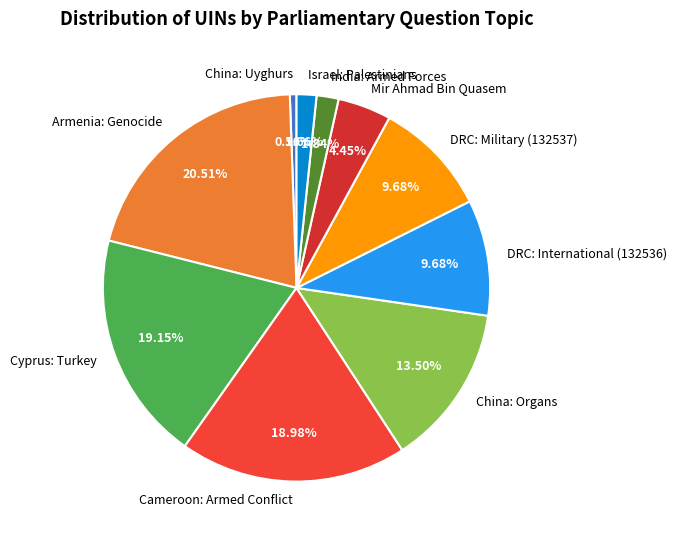

Count the number of slices in the pie.

10